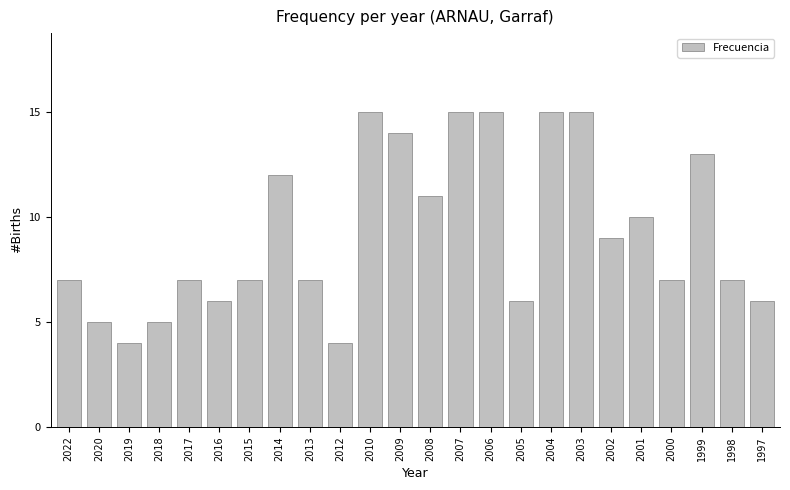

How many distinct data groups are displayed?

1